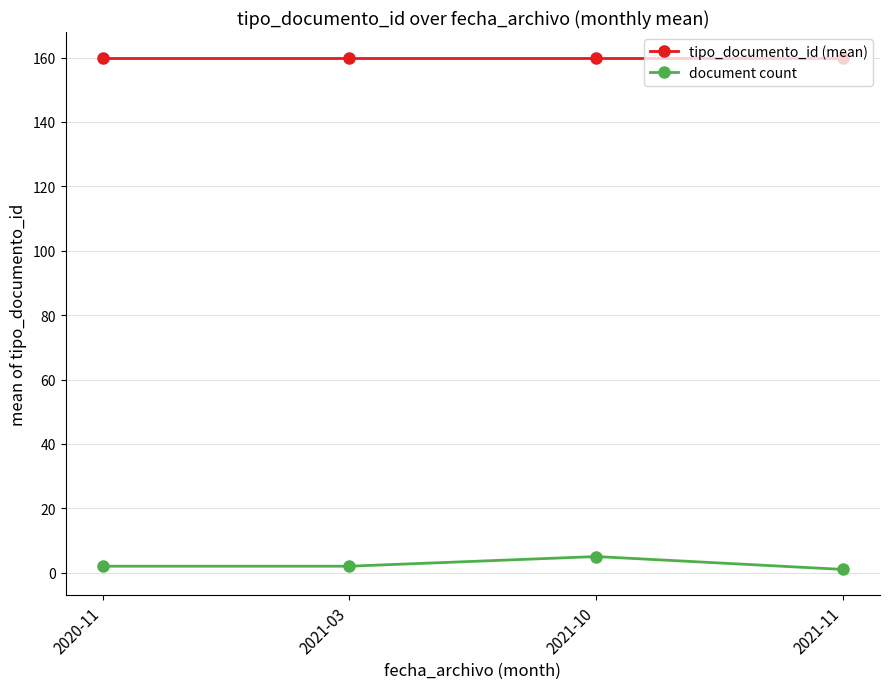

What is the value of the tipo_documento_id (mean) point at the 1st from the left?

160